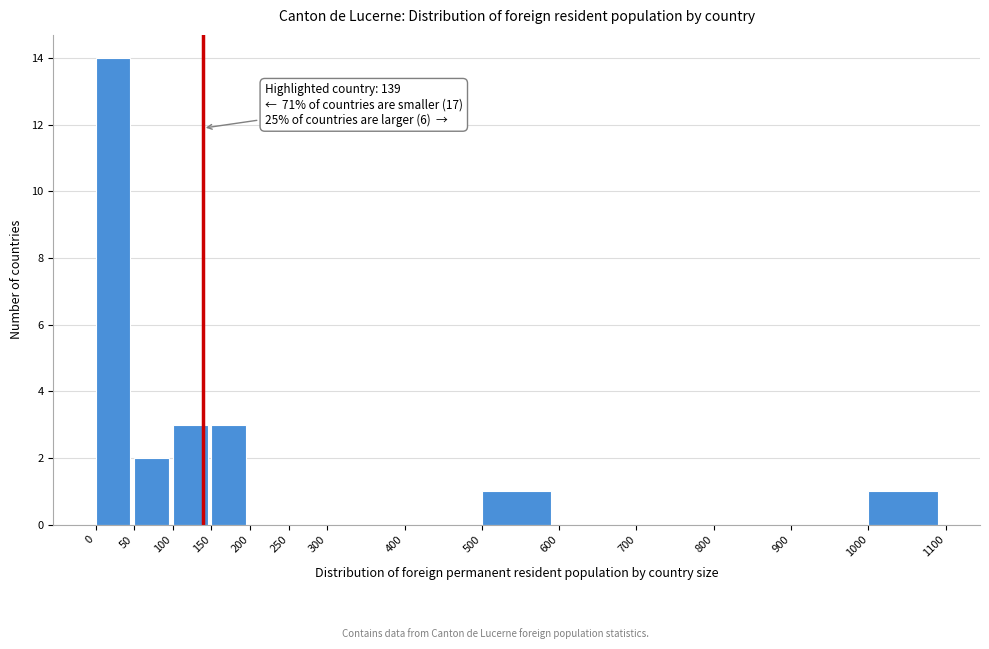

Over which range of the x-axis is the bar tallest?

0 to 50